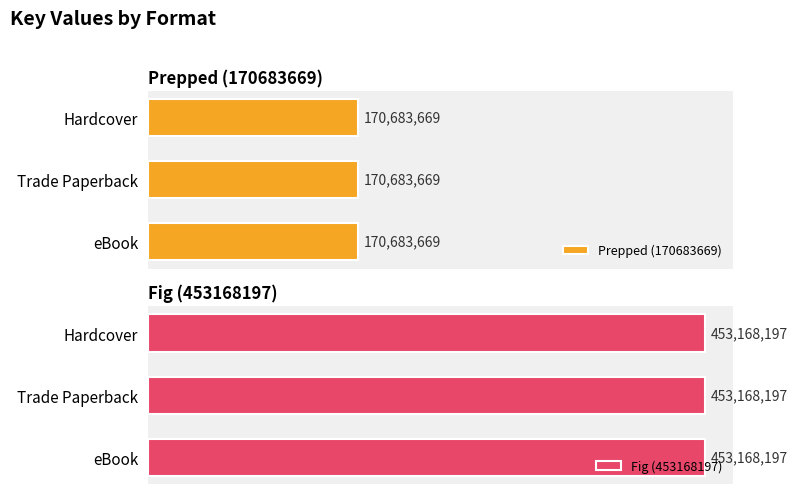

How many bars are there in total?

6